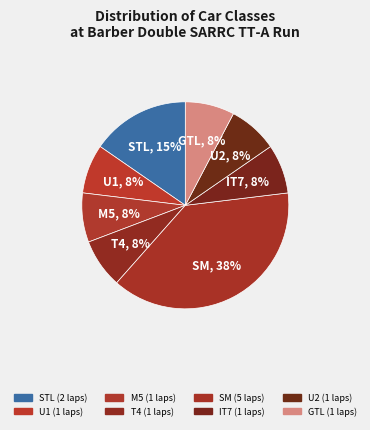

Count the number of slices in the pie.

8